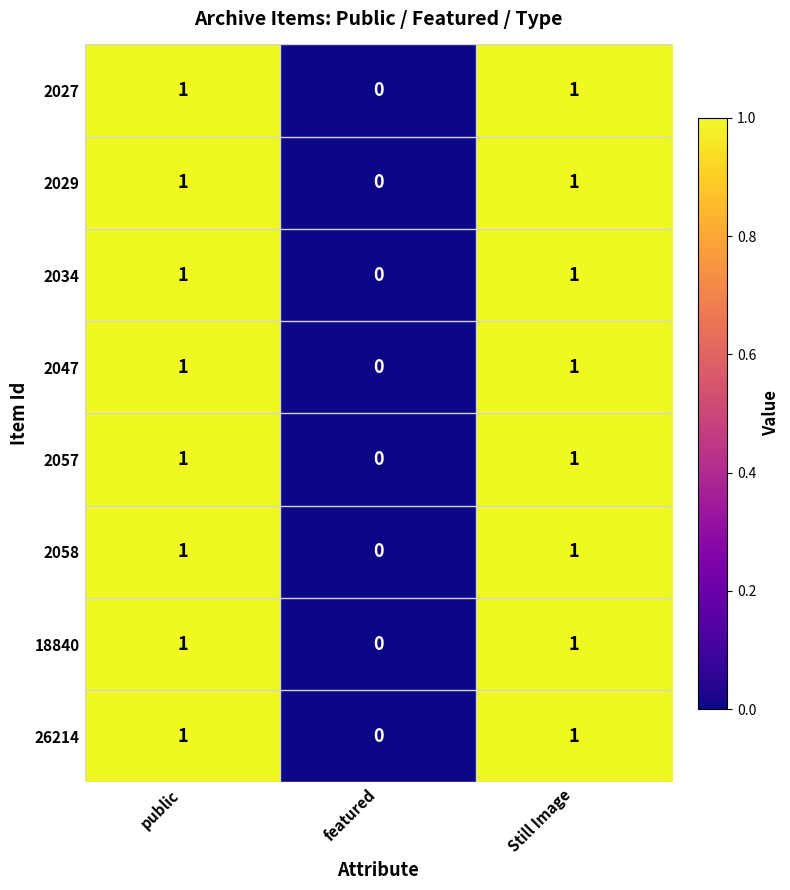

What is the total value across all series at public?

8